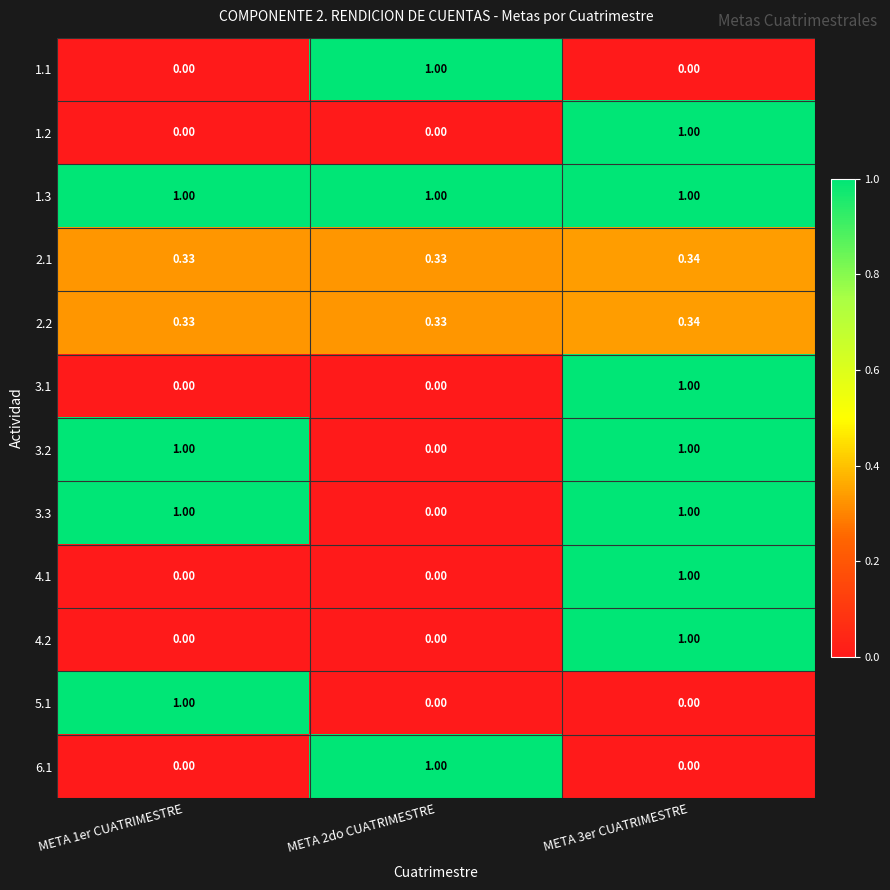

Is the value of 6.1 at META 3er CUATRIMESTRE greater than the value of 4.2 at META 3er CUATRIMESTRE?

No